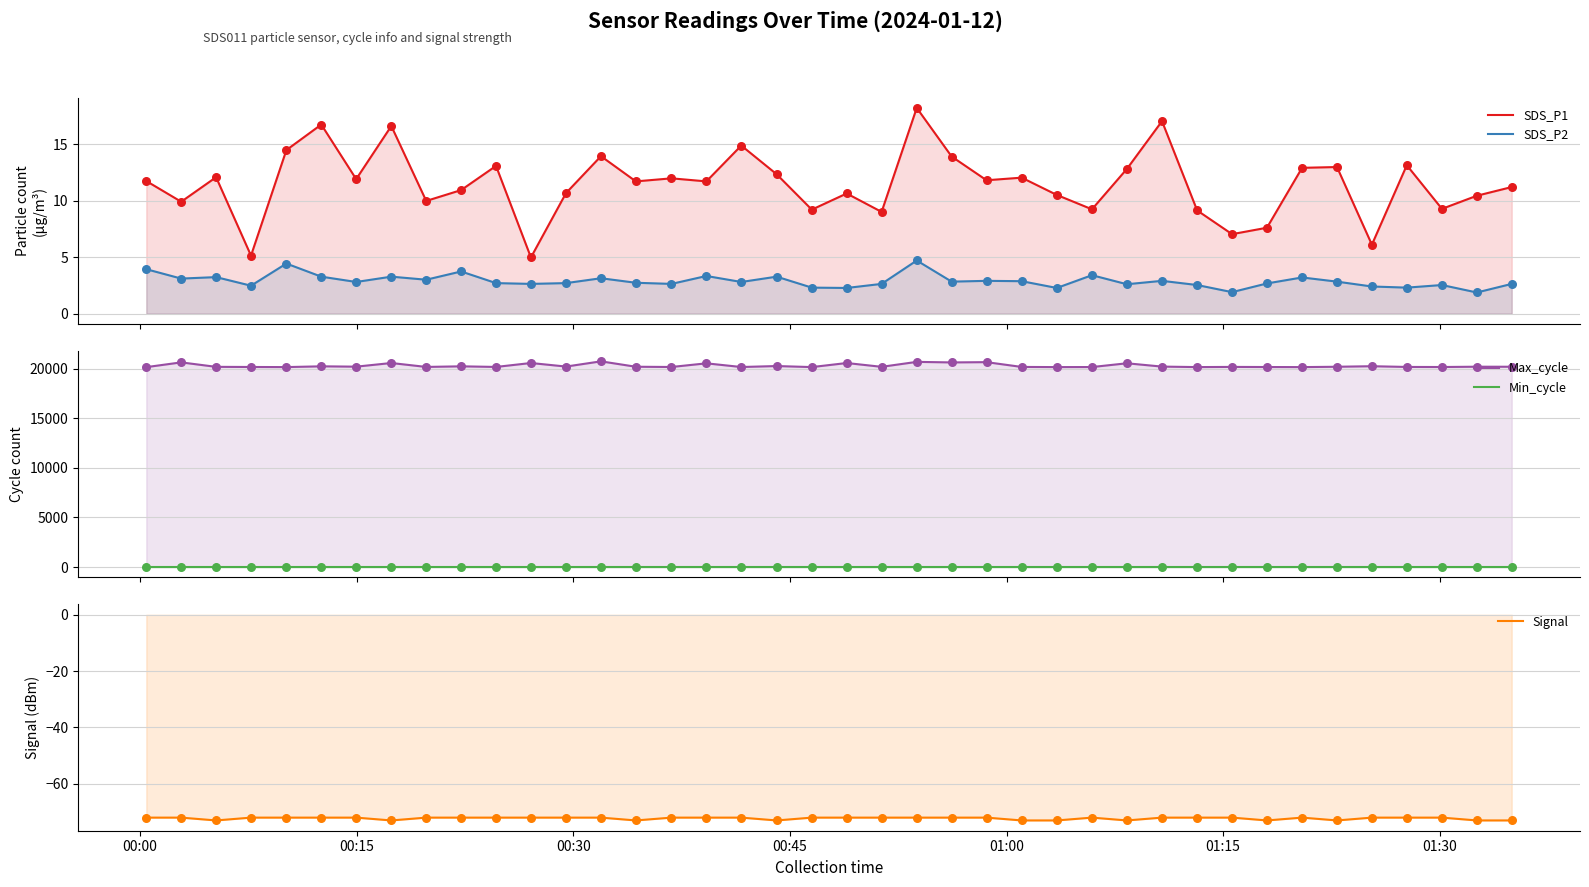

What are all the series names shown in the legend?

SDS_P1, SDS_P2, Max_cycle, Min_cycle, Signal